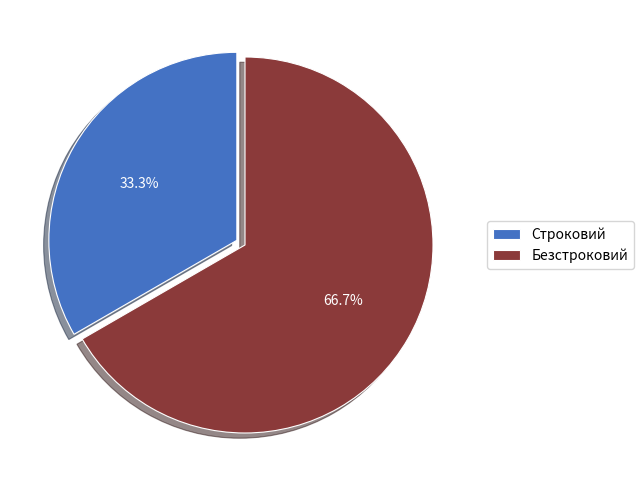

Which category has the biggest portion of the pie?

Безстроковий